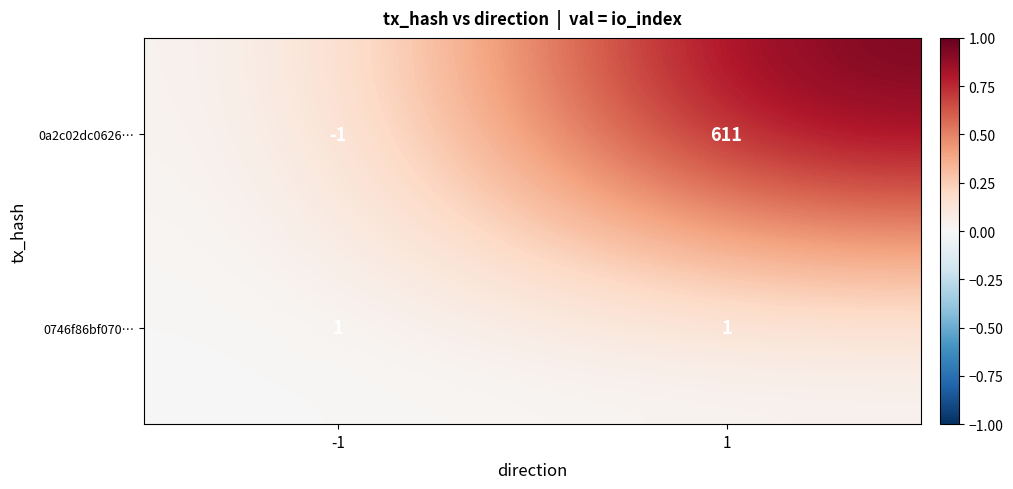

True or false: 0a2c02dc0626… has a value of 248 at 1.

False